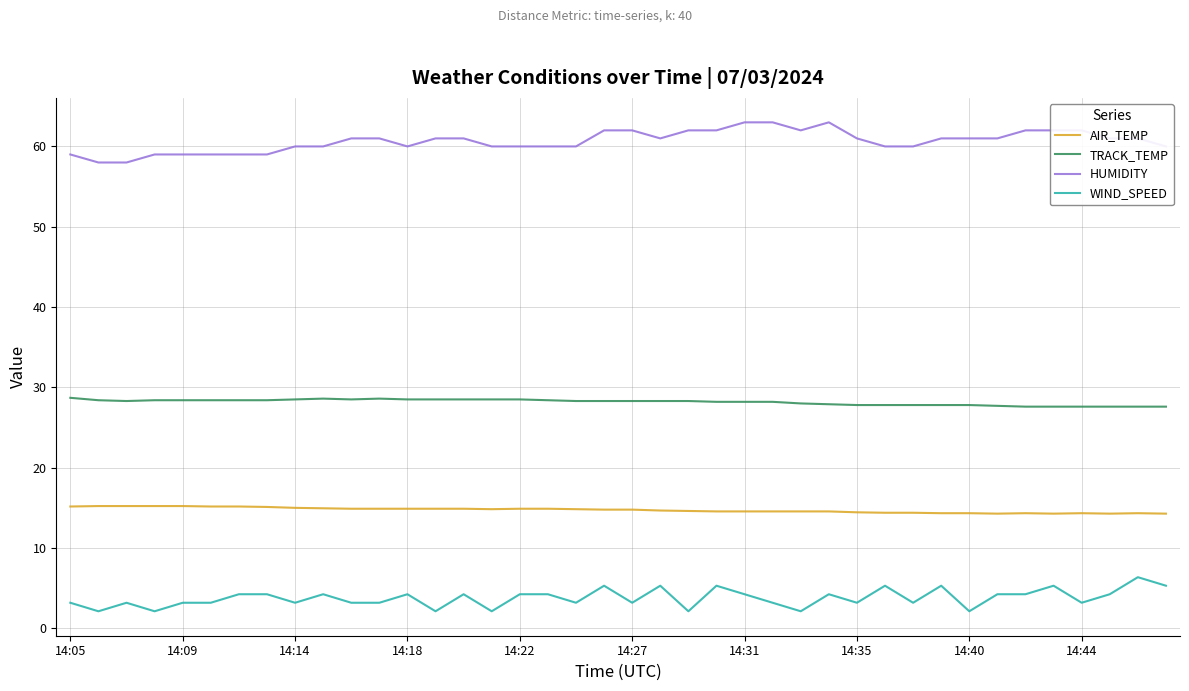

Which series has the largest total across all categories?

HUMIDITY